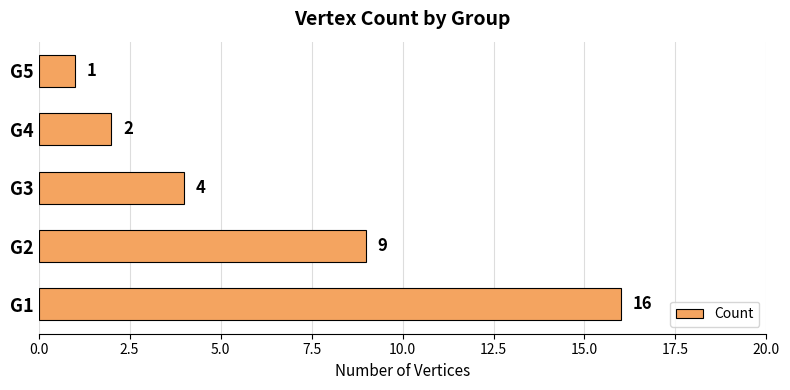

The value at G2 is 9. True or false?

True